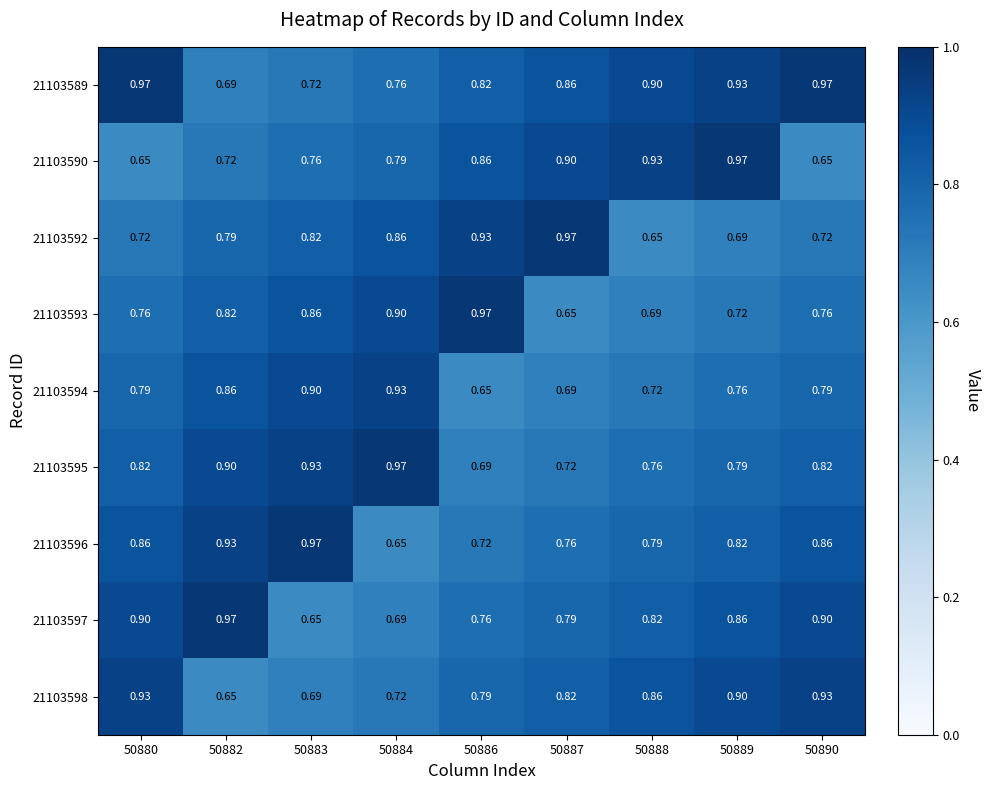

Which series has the largest total across all categories?

21103589